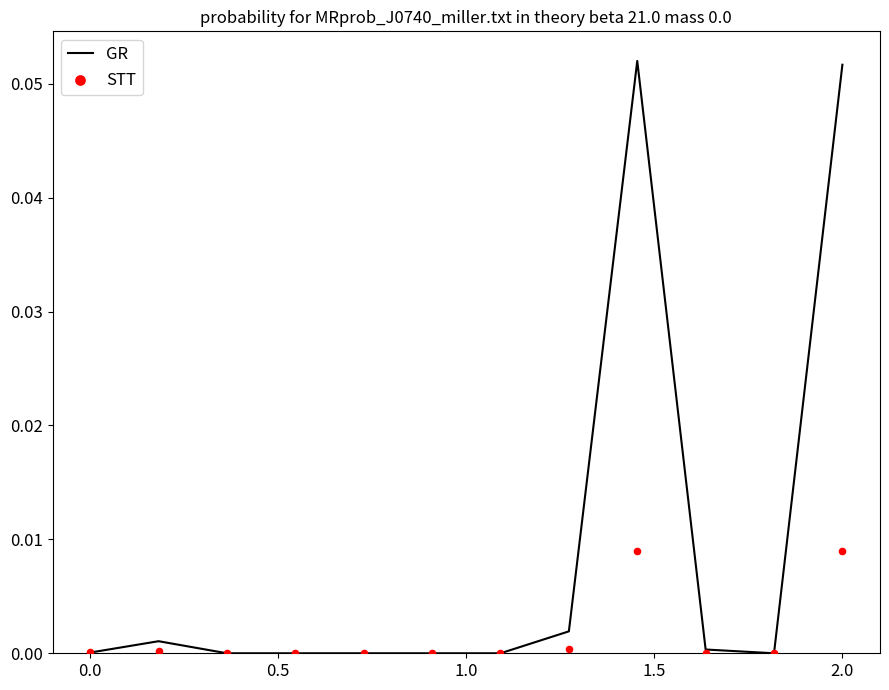

Which series contains the lowest Y value?

GR